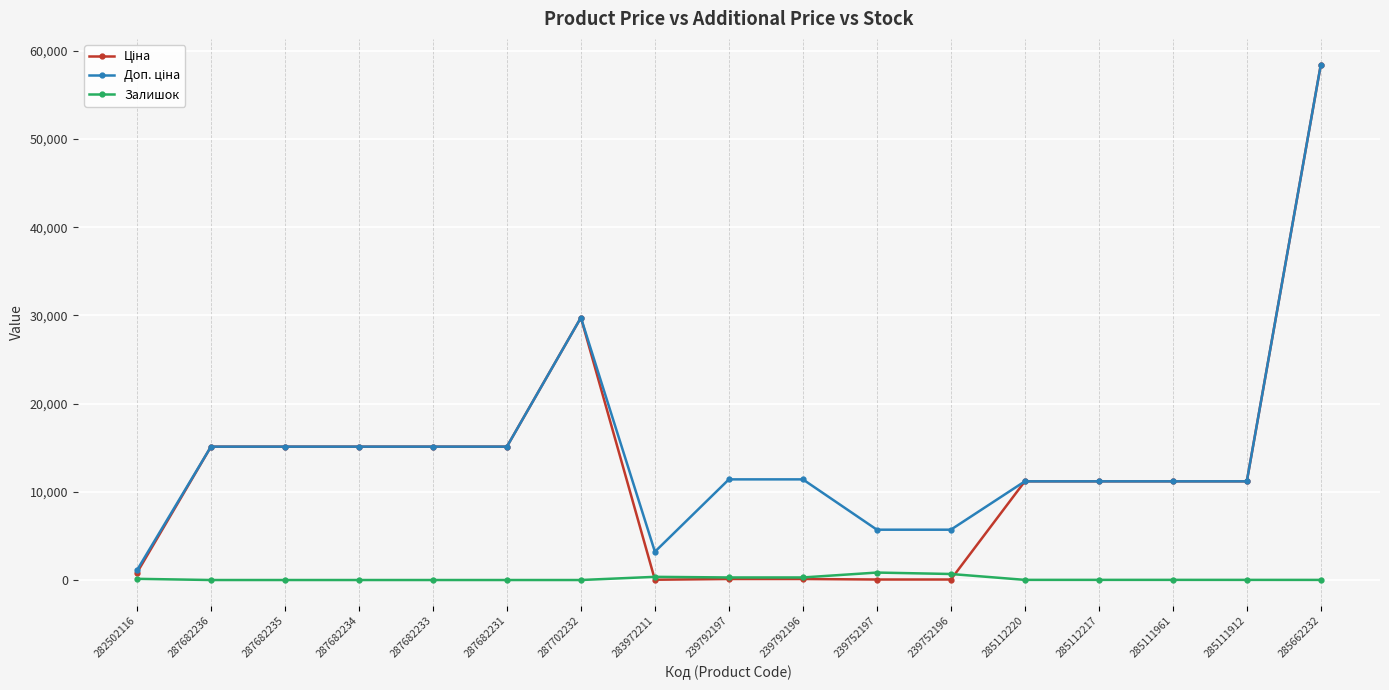

At which category is the sum across all series the highest?

285662232